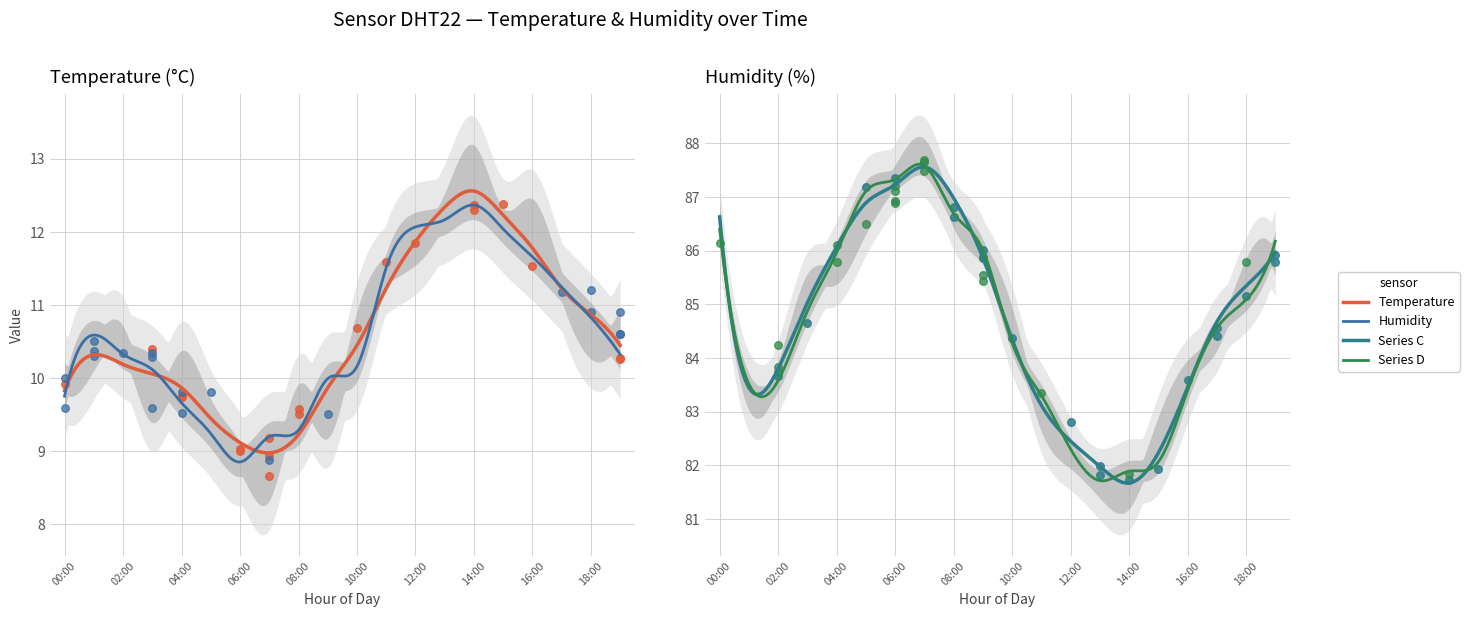

At which category is the sum across all series the highest?

07:00